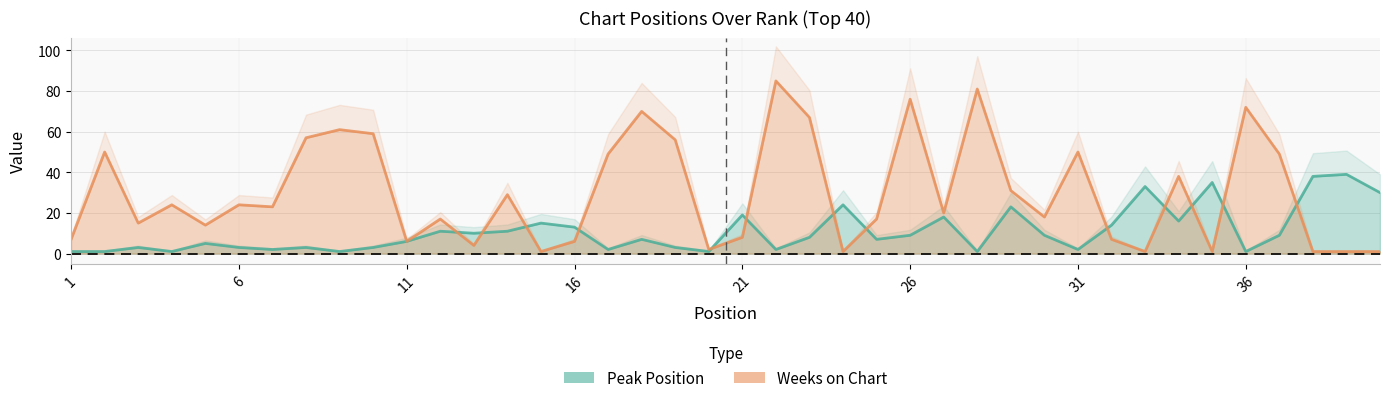

Which series has the widest spread of values?

Weeks on Chart